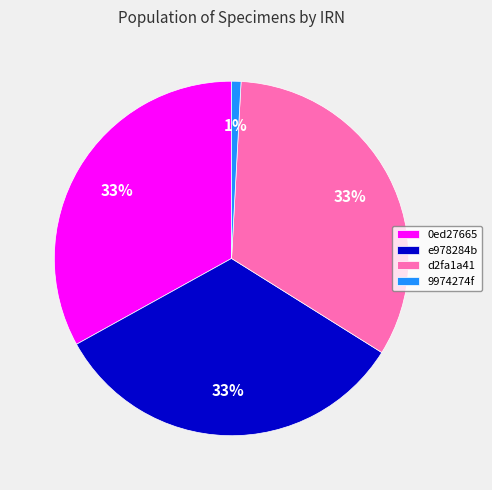

Count the number of slices in the pie.

4